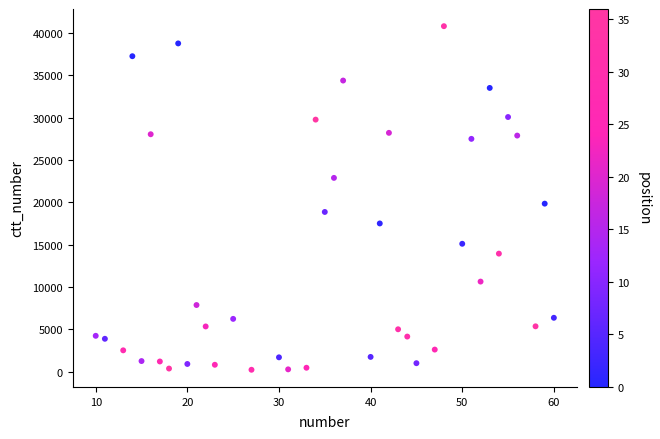

What is the range of Y values (max minus min)?

40595